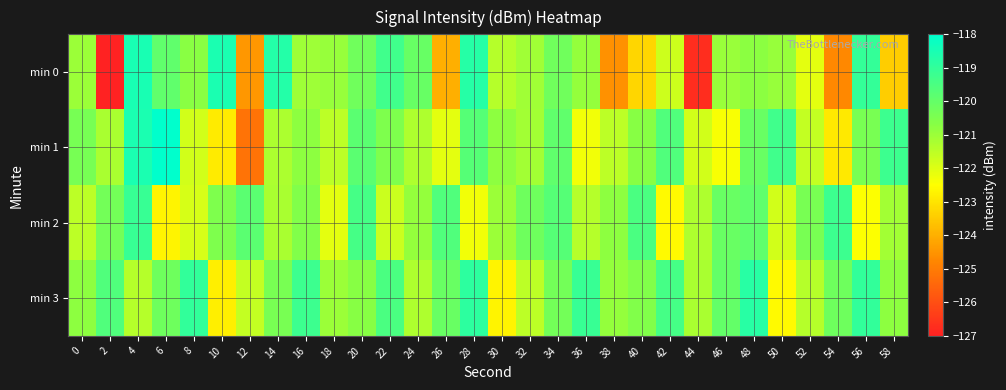

What is the total value across all series at 50?

-484.6